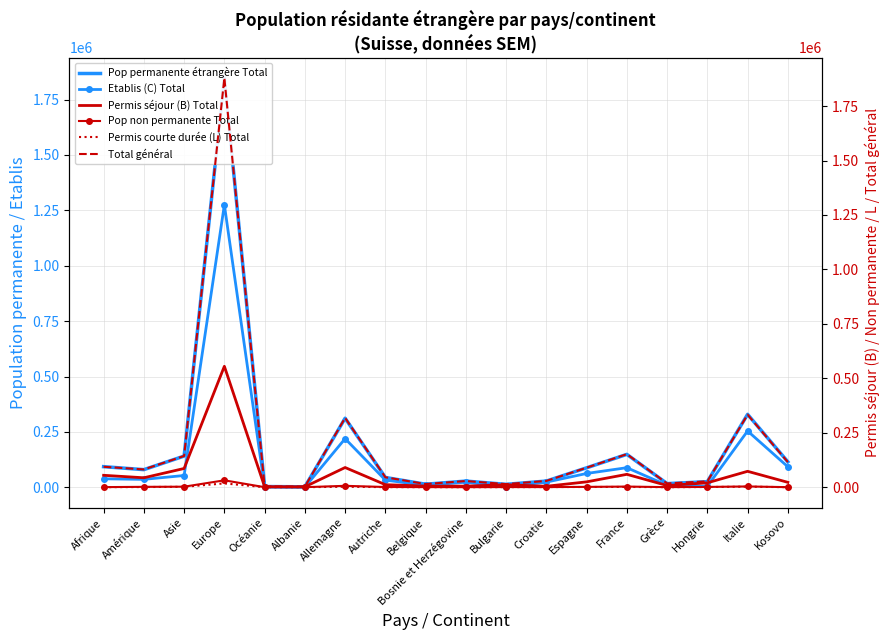

What is the average value of the Pop permanente étrangère Total series?

185210